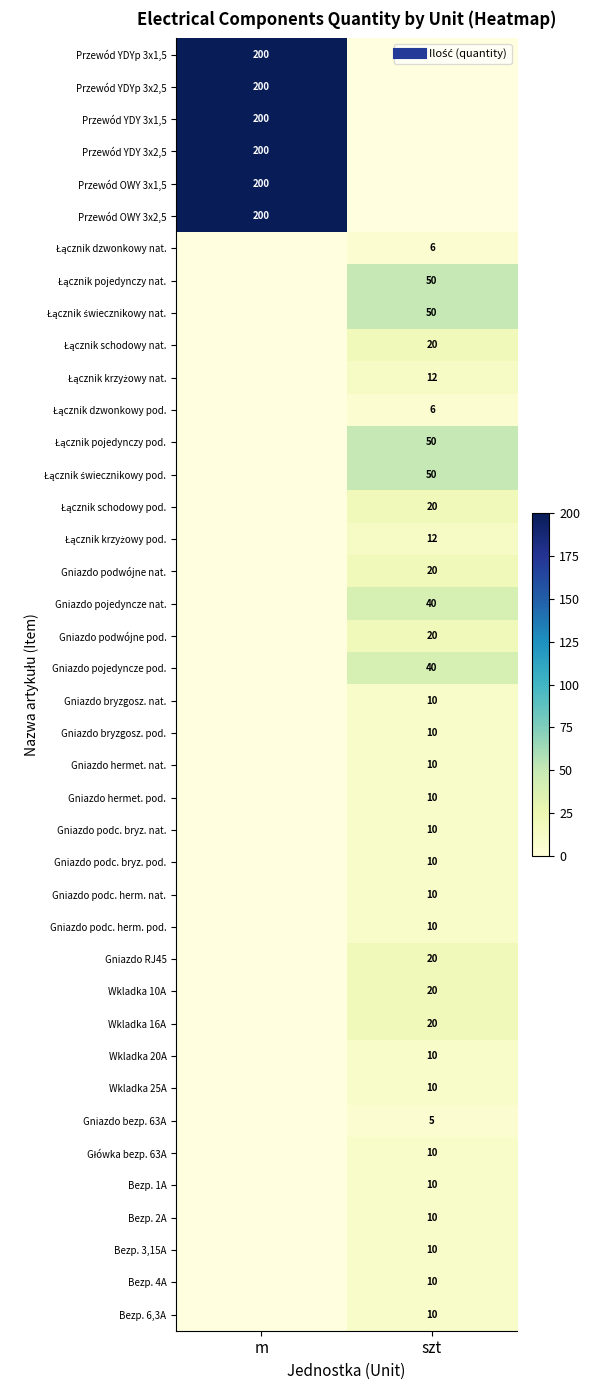

List the series in order of their peak value, lowest first.

Gniazdo bezp. 63A, Łącznik dzwonkowy nat., Łącznik dzwonkowy pod., Gniazdo bryzgosz. nat., Gniazdo bryzgosz. pod., Gniazdo hermet. nat., Gniazdo hermet. pod., Gniazdo podc. bryz. nat., Gniazdo podc. bryz. pod., Gniazdo podc. herm. nat., Gniazdo podc. herm. pod., Wkladka 20A, Wkladka 25A, Główka bezp. 63A, Bezp. 1A, Bezp. 2A, Bezp. 3,15A, Bezp. 4A, Bezp. 6,3A, Łącznik krzyżowy nat., Łącznik krzyżowy pod., Łącznik schodowy nat., Łącznik schodowy pod., Gniazdo podwójne nat., Gniazdo podwójne pod., Gniazdo RJ45, Wkladka 10A, Wkladka 16A, Gniazdo pojedyncze nat., Gniazdo pojedyncze pod., Łącznik pojedynczy nat., Łącznik świecznikowy nat., Łącznik pojedynczy pod., Łącznik świecznikowy pod., Przewód YDYp 3x1,5, Przewód YDYp 3x2,5, Przewód YDY 3x1,5, Przewód YDY 3x2,5, Przewód OWY 3x1,5, Przewód OWY 3x2,5